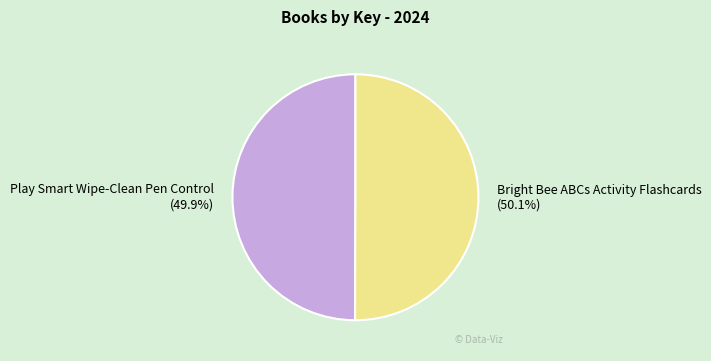

What percentage do Play Smart Wipe-Clean Pen Control and Bright Bee ABCs Activity Flashcards together represent?

100.0%